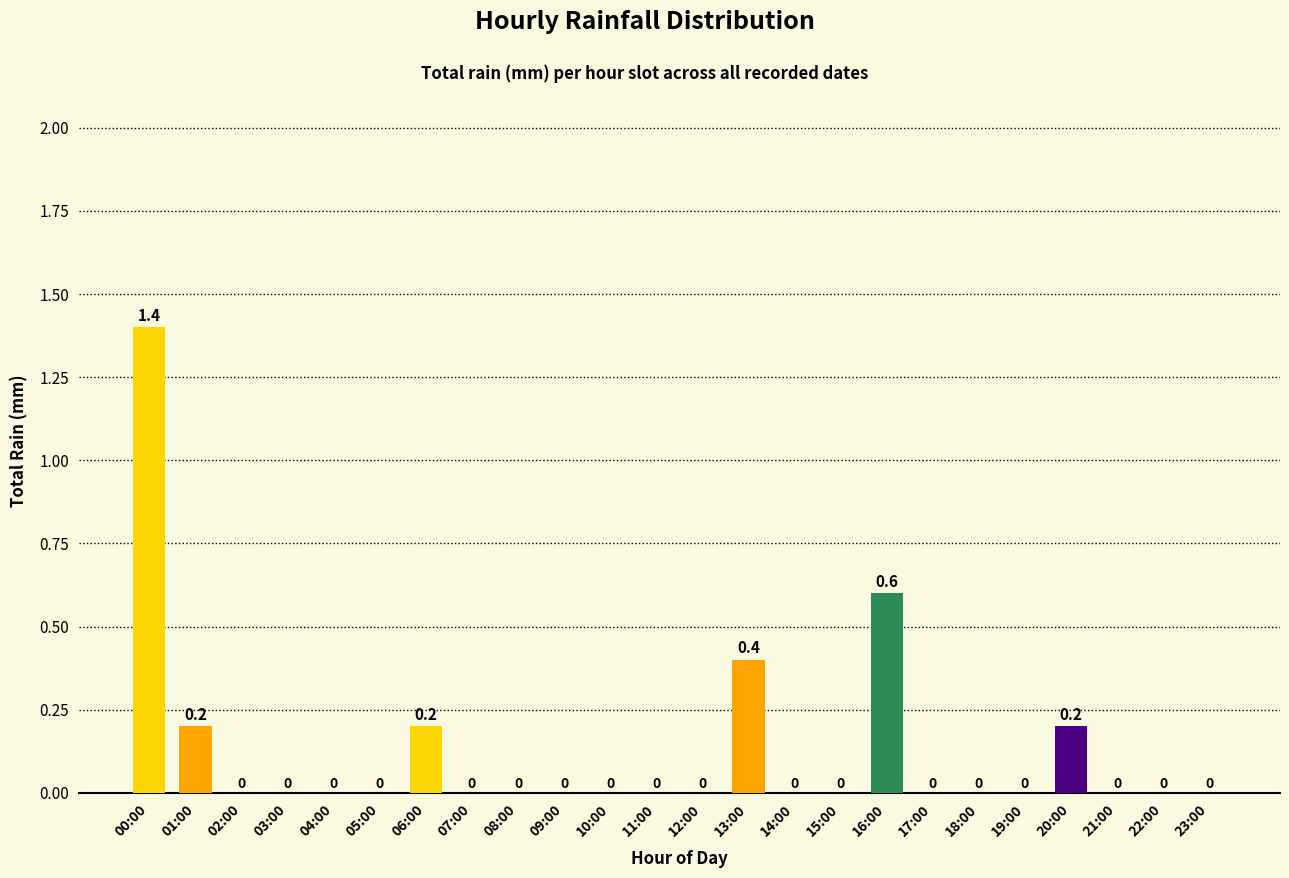

How many values are between 0 and 1?

23